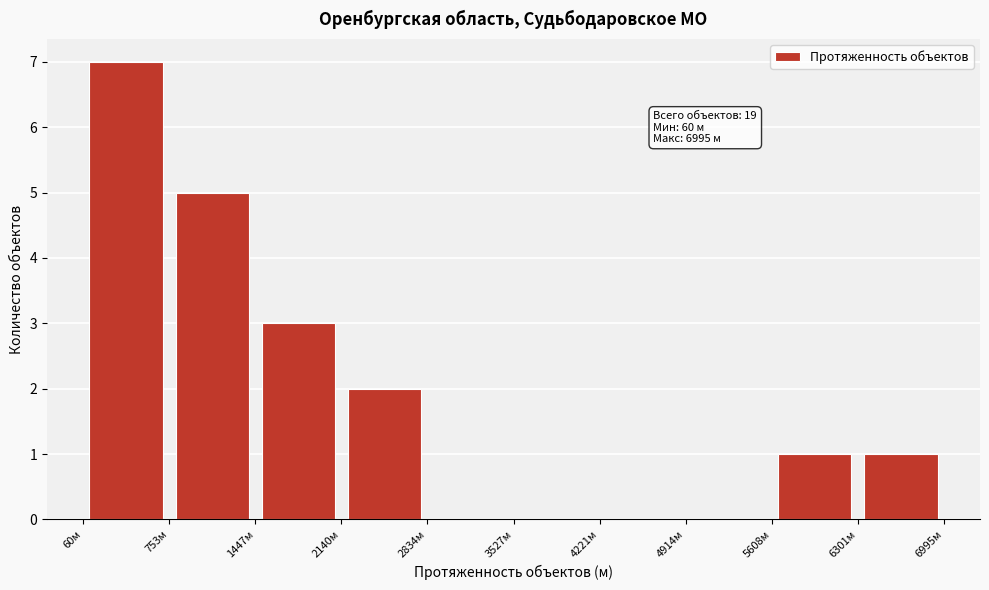

Which range on the x-axis has the tallest bar?

100 to 800